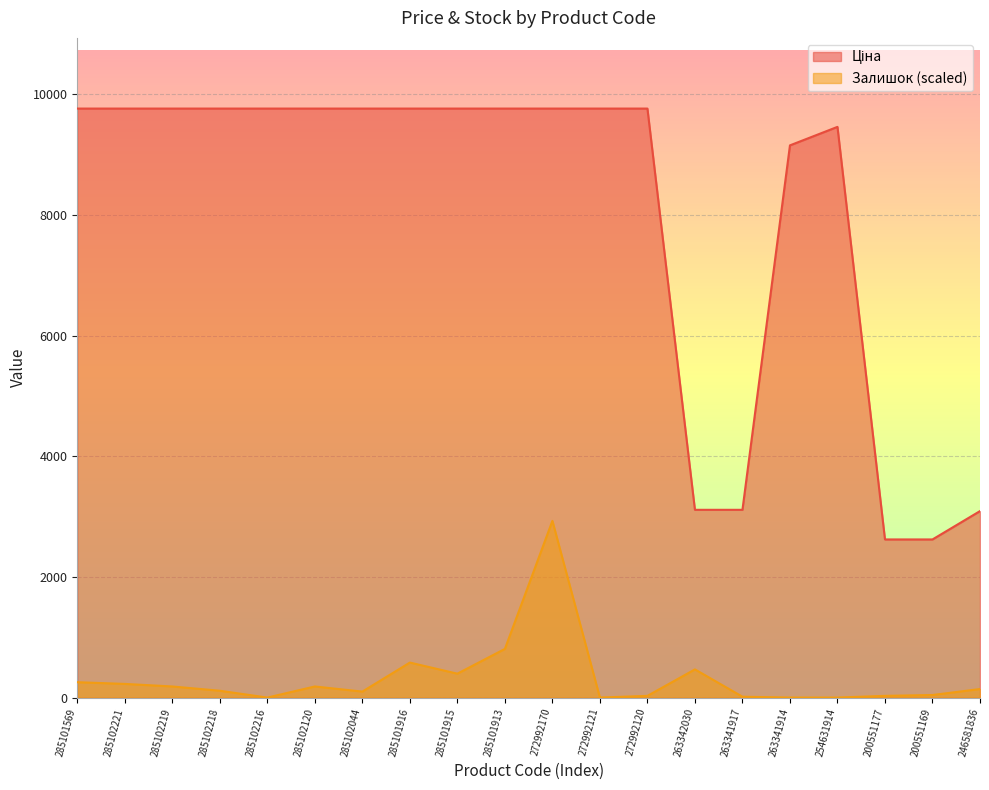

How many lines are shown in the chart?

2